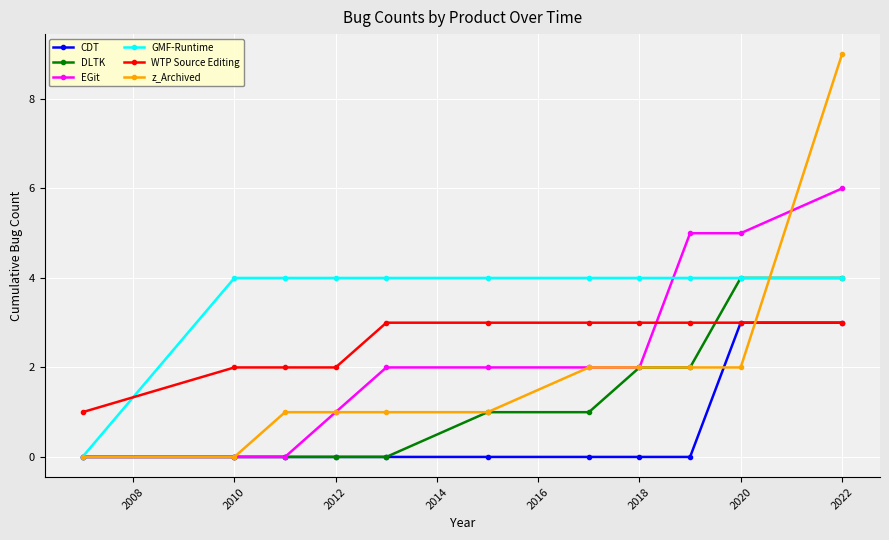

Is this an area chart (filled region under the line)?

No